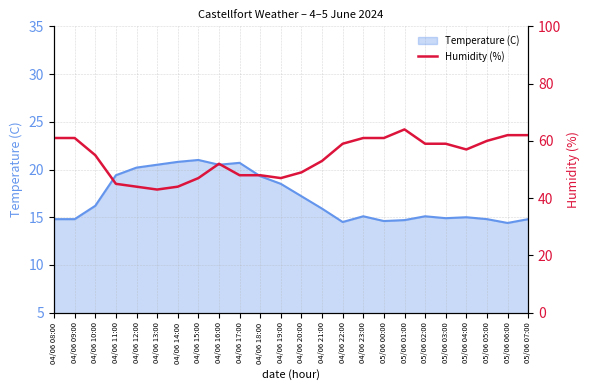

How many points are lower than both their immediate neighbors (excluding endpoints)?

3